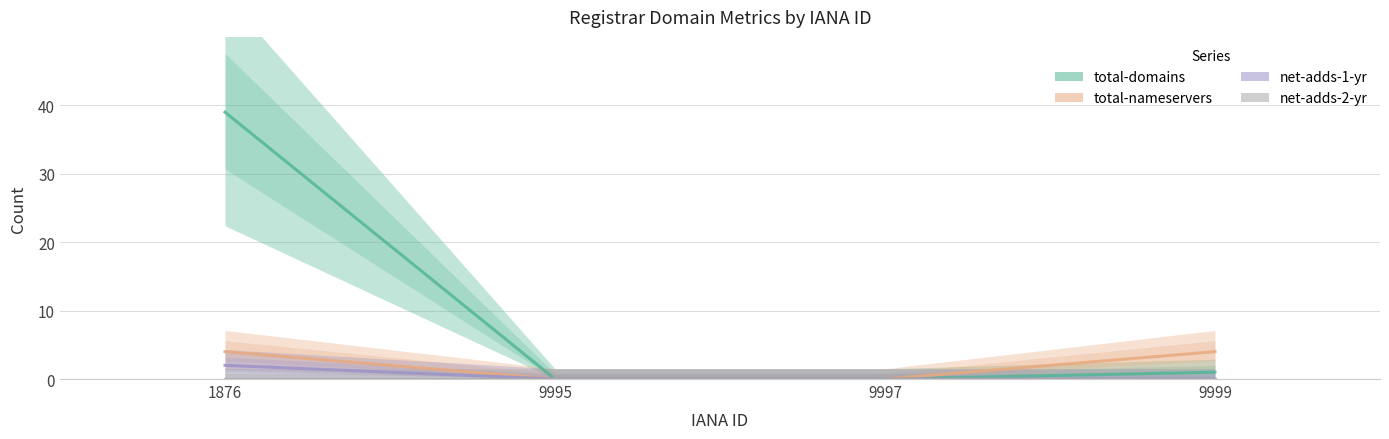

What are all the series names shown in the legend?

total-domains, total-nameservers, net-adds-1-yr, net-adds-2-yr